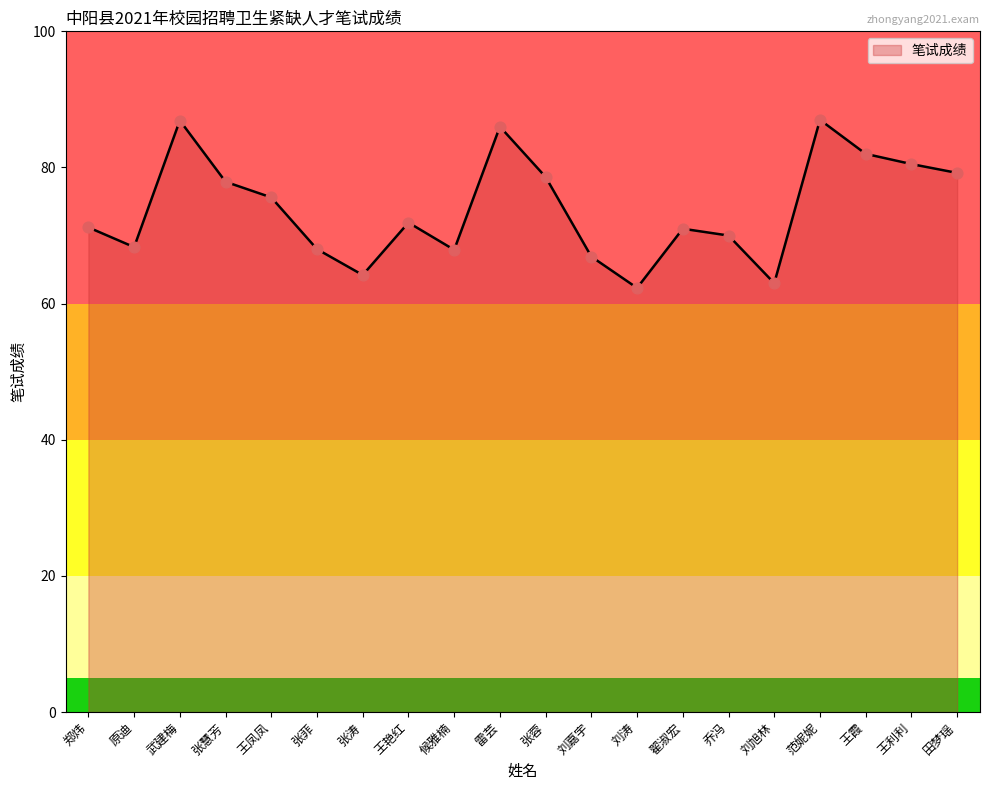

What is the change in value from 武建梅 to 王霞?

-4.9